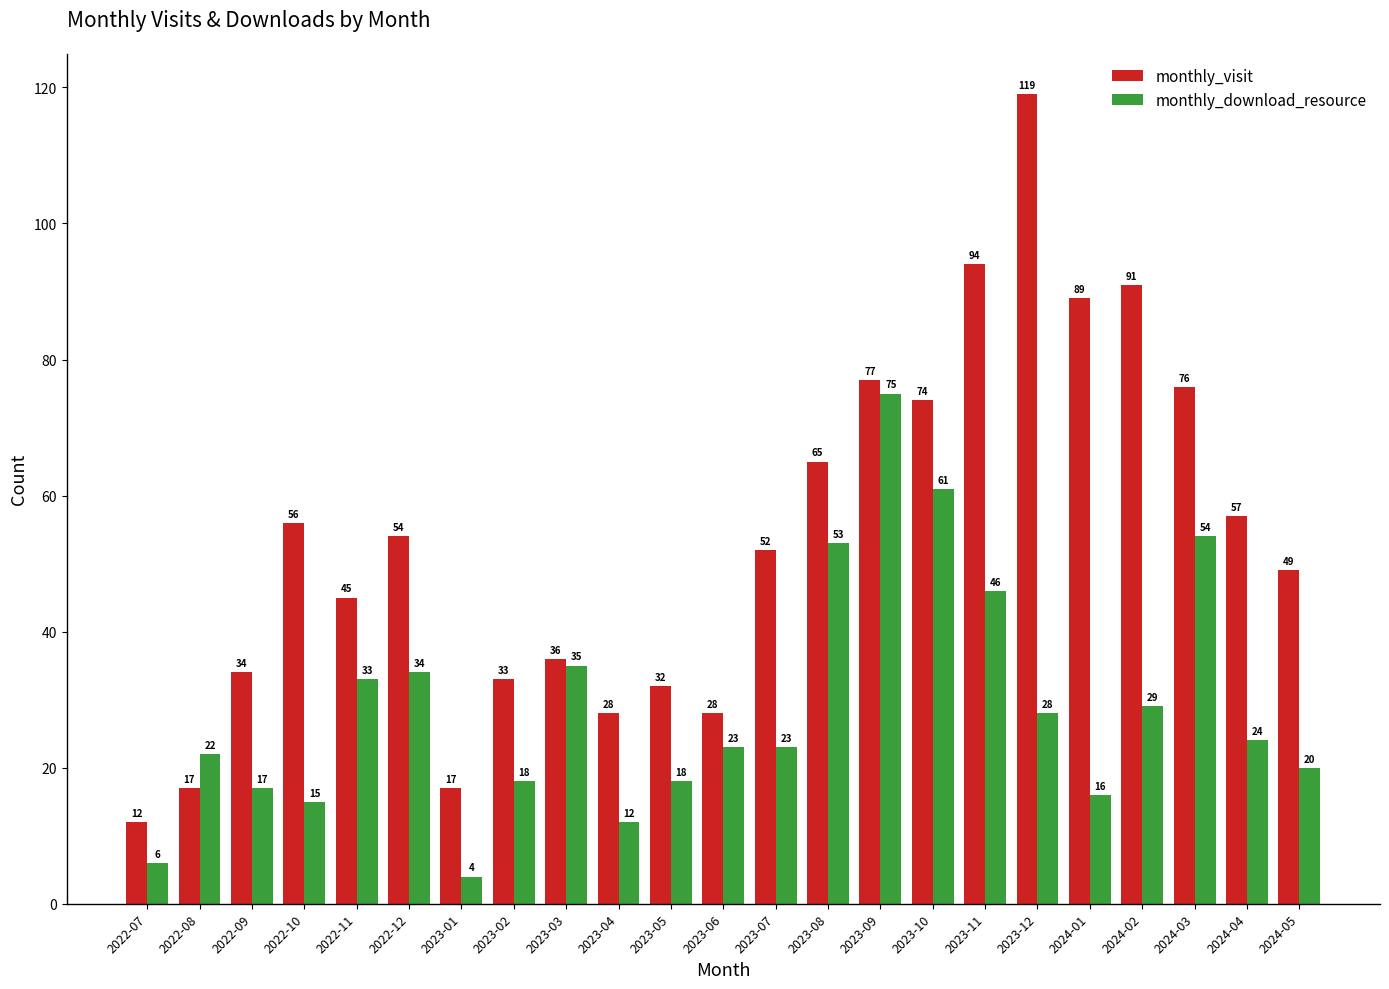

True or false: monthly_visit has a value of 91 at 2024-02.

True